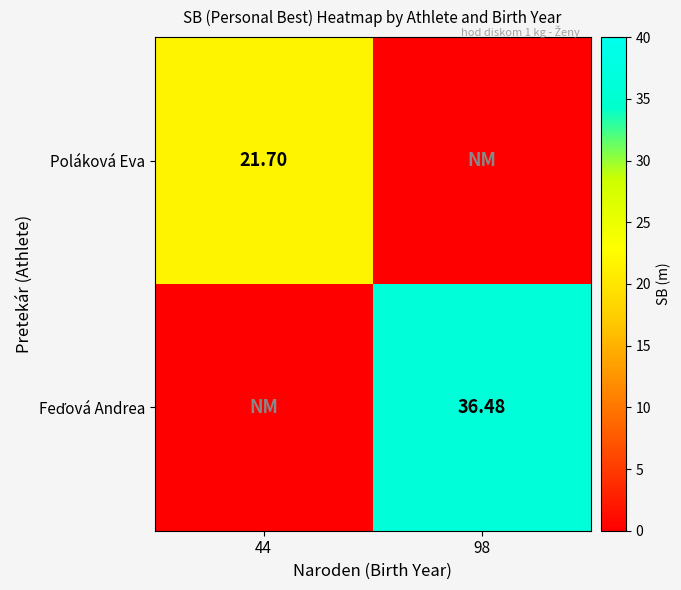

The value of Poláková Eva at 44 is 21.7. True or false?

True